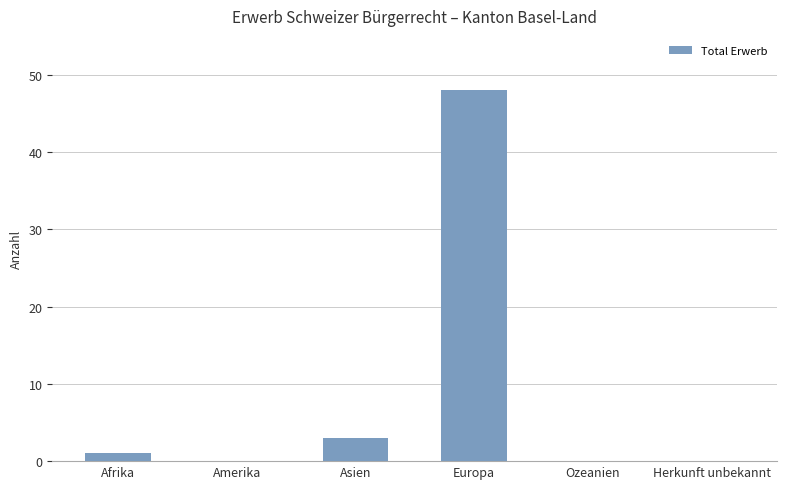

Where is the data nearest to the value 24?

Asien